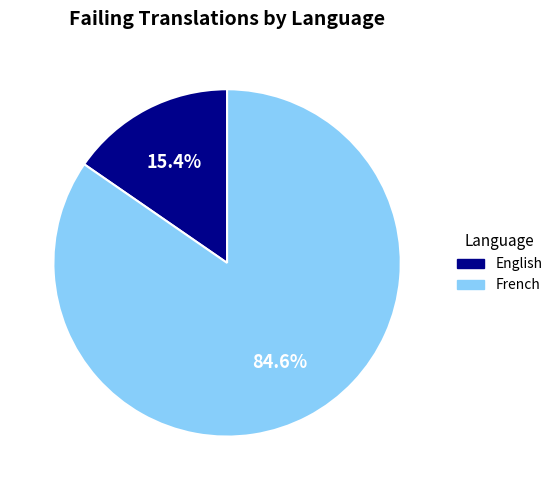

Which has a higher value, English or French?

French